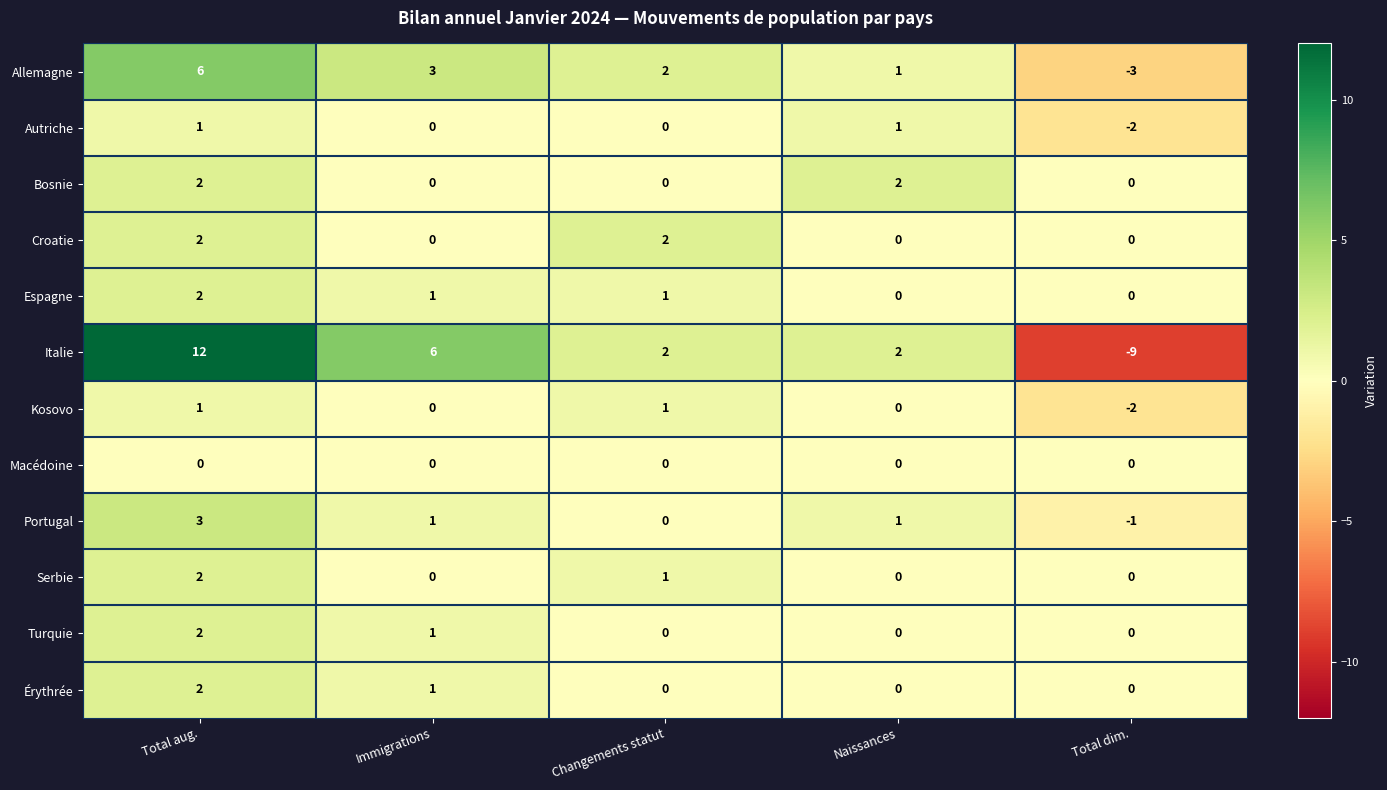

At which category is the sum across all series the highest?

Total aug.